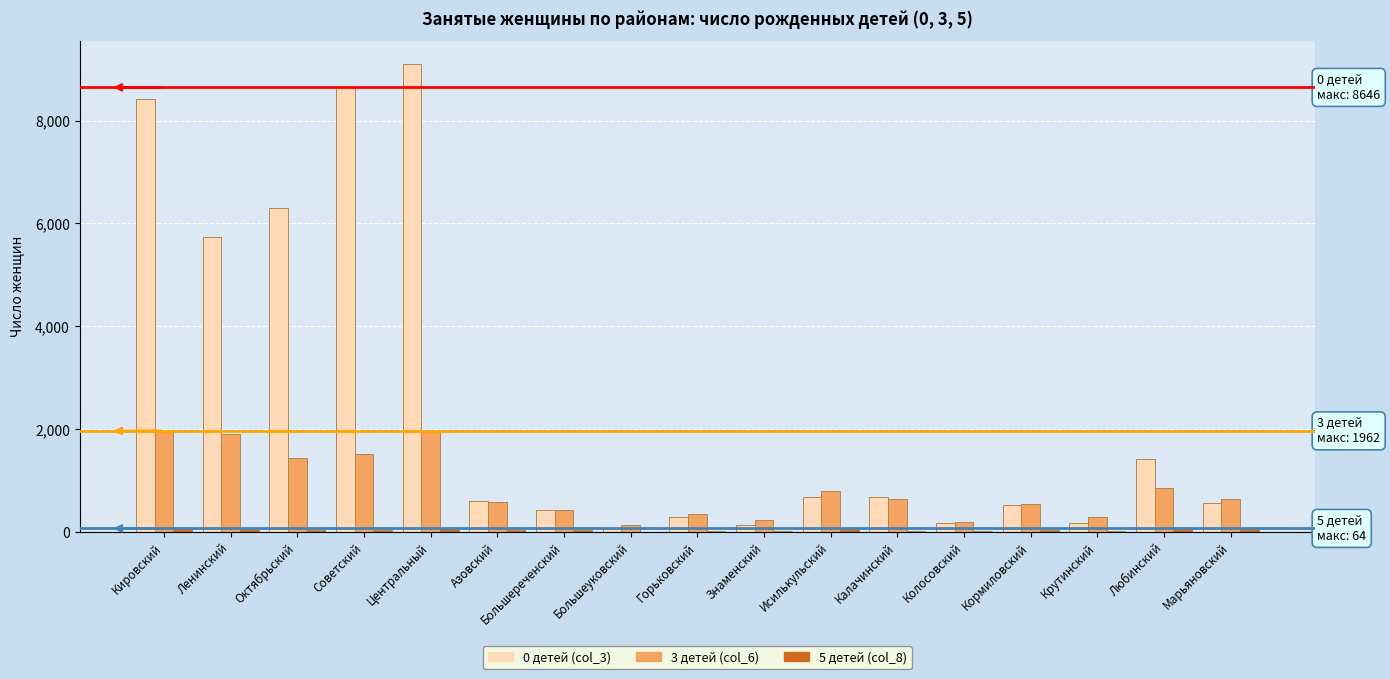

At which category is the sum across all series the highest?

Центральный